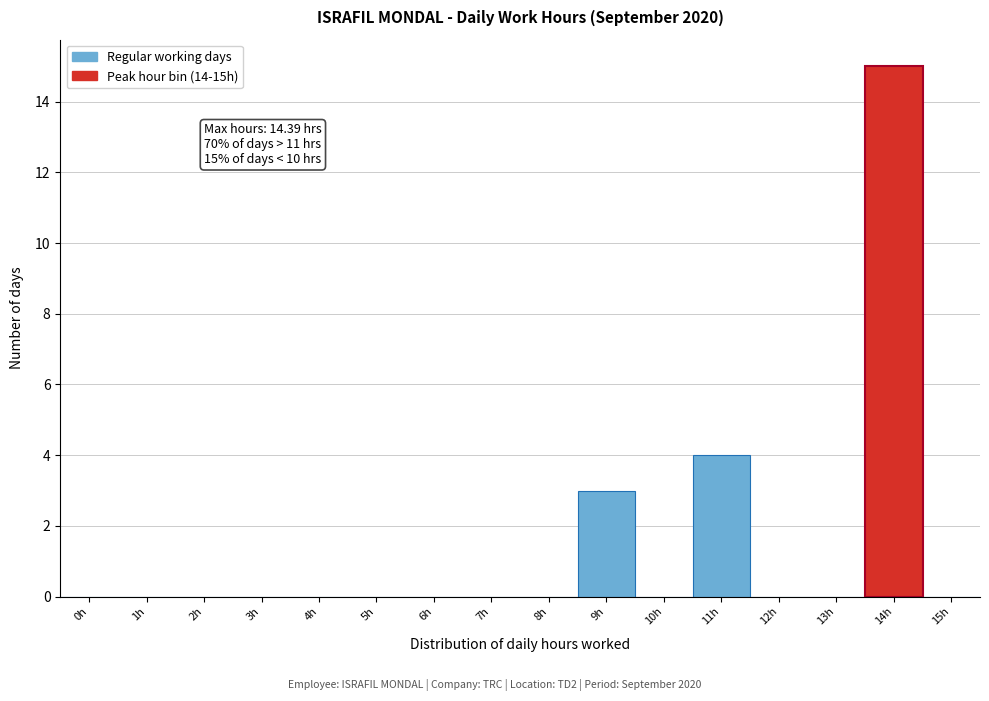

Reading right to left, list all the values displayed in this chart.

15h=0	14h=15	13h=0	12h=0	11h=4	10h=0	9h=3	8h=0	7h=0	6h=0	5h=0	4h=0	3h=0	2h=0	1h=0	0h=0